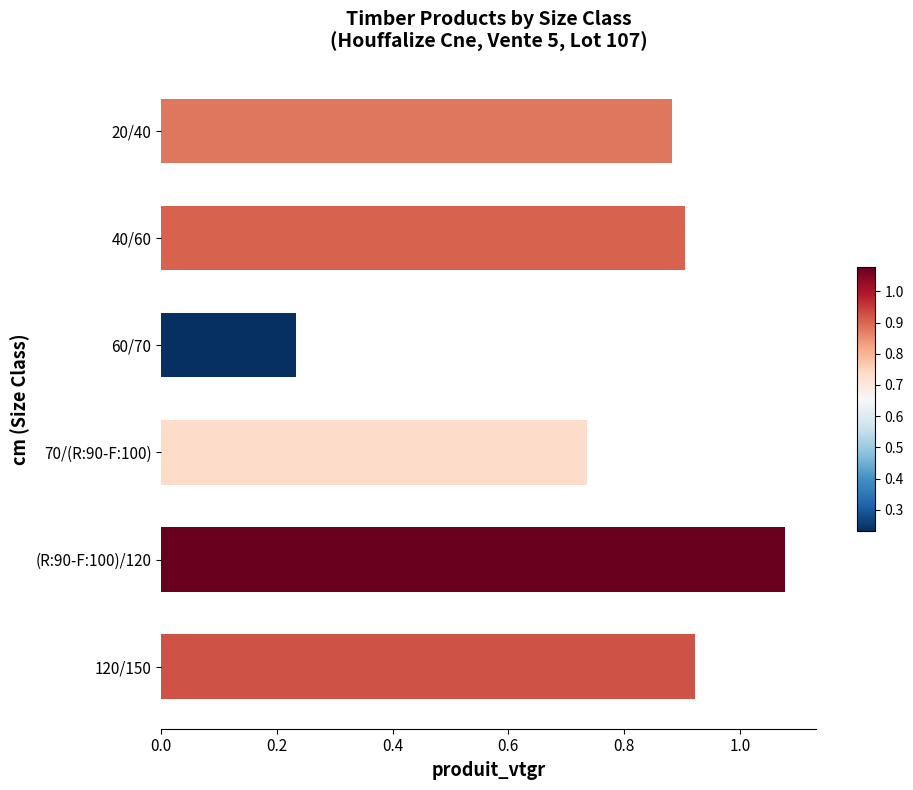

What is the sum of all values?

4.8